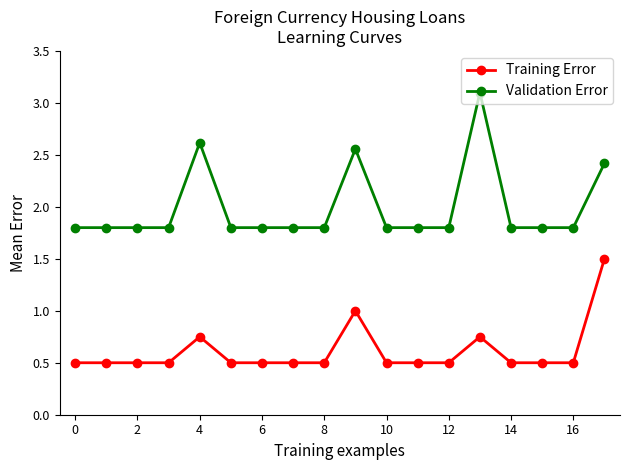

What are all the series names shown in the legend?

Training Error, Validation Error